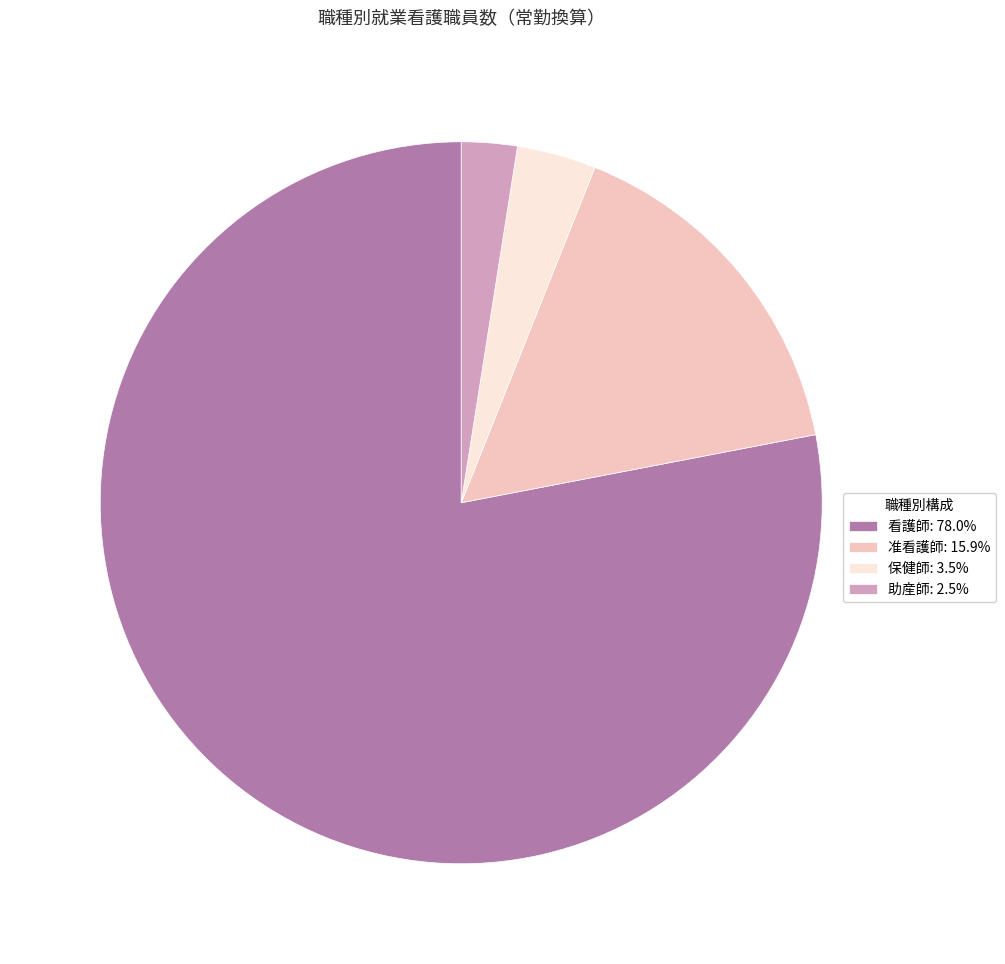

How many segments does this pie chart have?

4